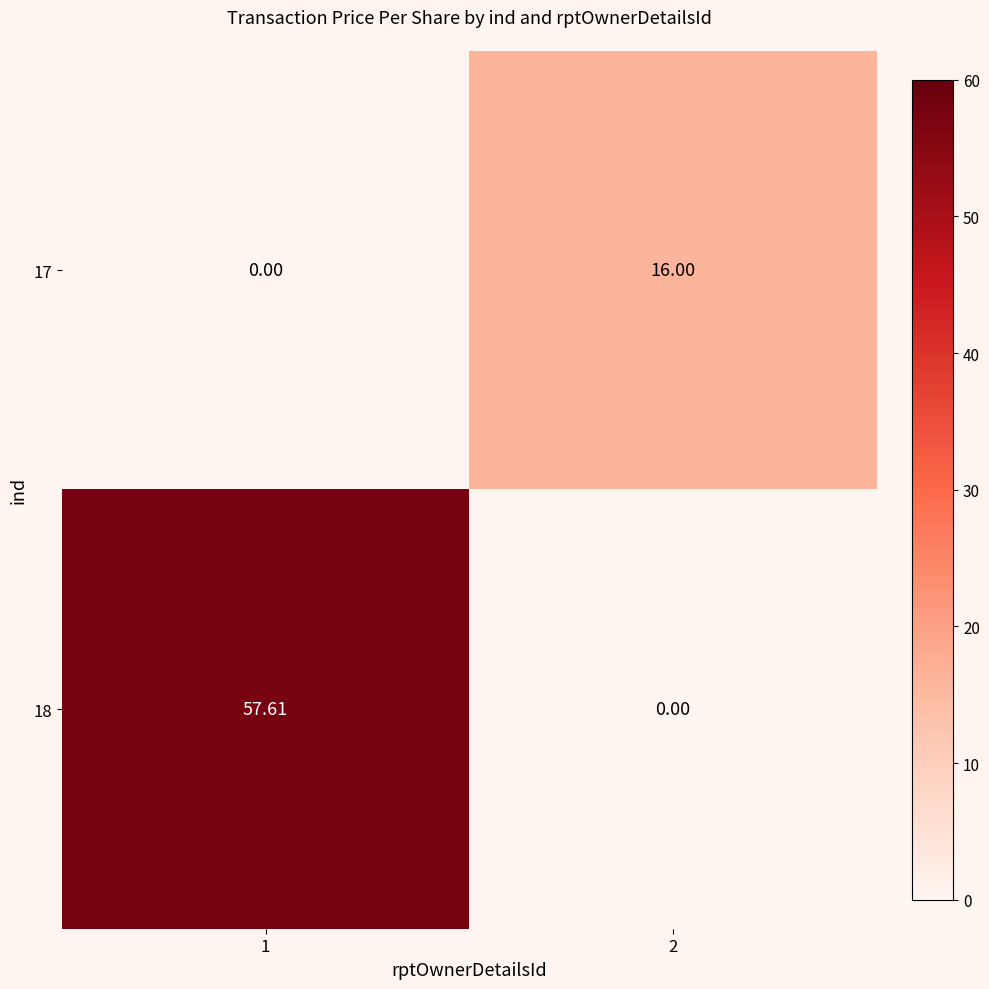

Count the number of categories in the chart.

2